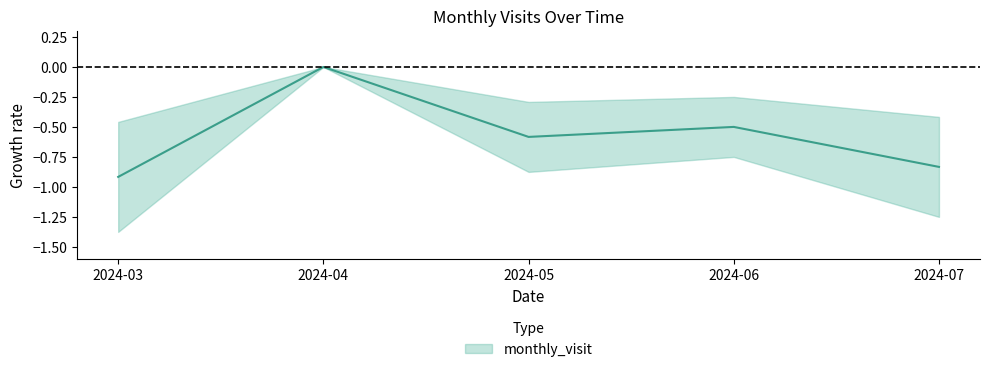

Reading left to right, list all the values displayed in this chart.

2024-03=-0.9	2024-04=0.0	2024-05=-0.6	2024-06=-0.5	2024-07=-0.8